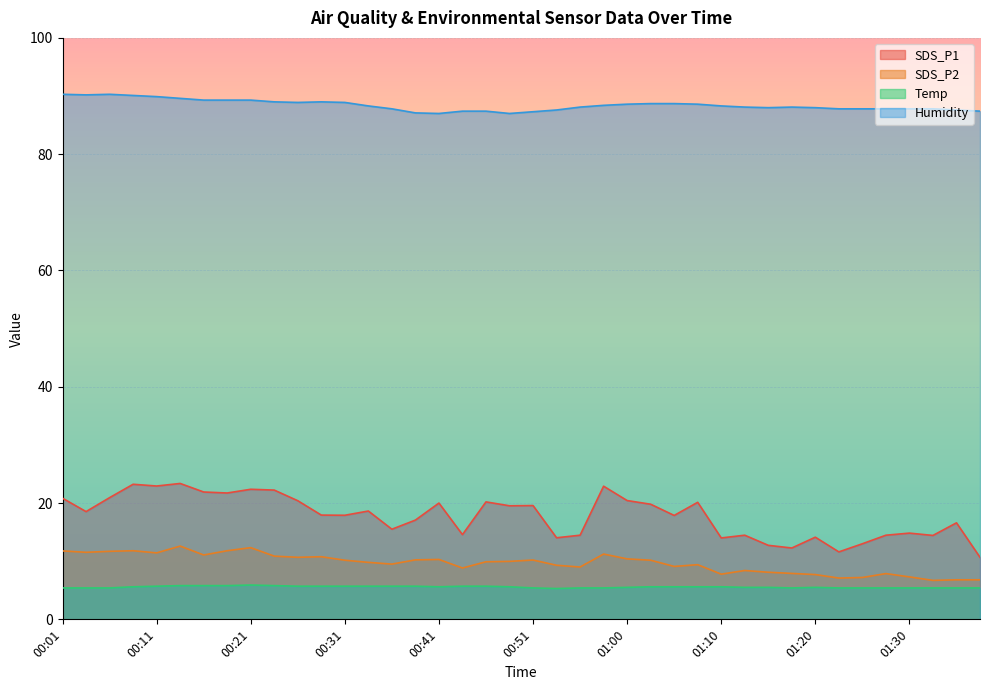

How many categories are shown in the chart?

40